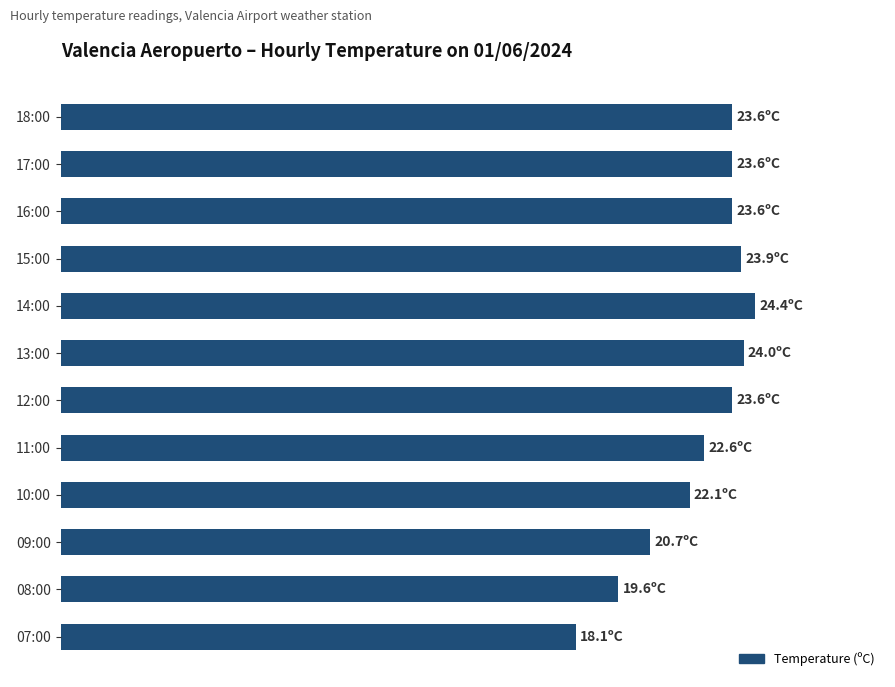

Which category has the highest value across all series?

14:00